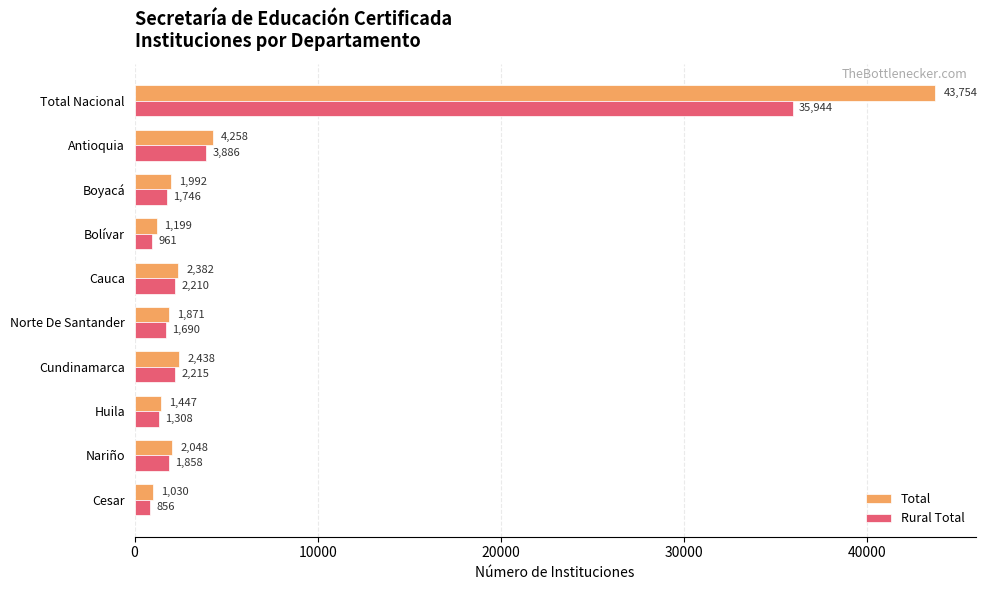

What is the average value of the Rural Total series?

5267